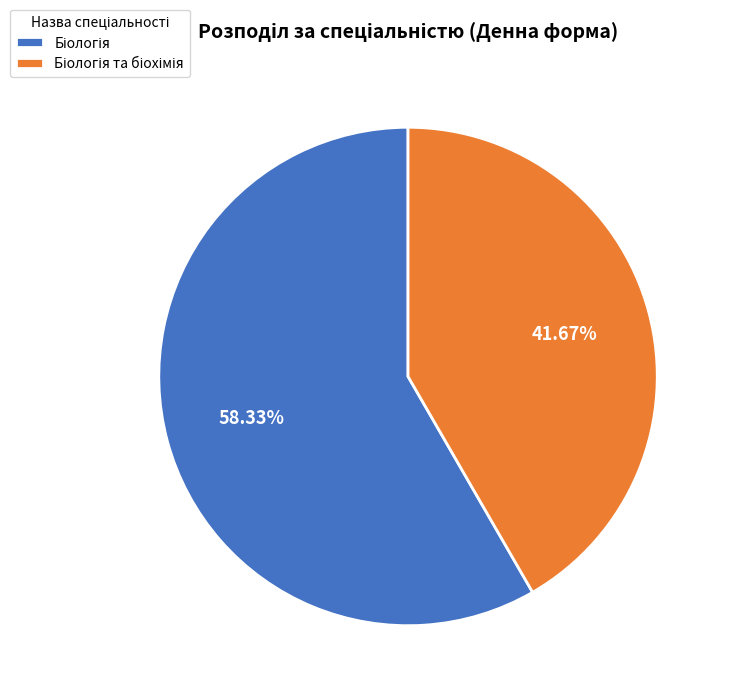

Is there any slice that represents more than half of the pie?

Yes